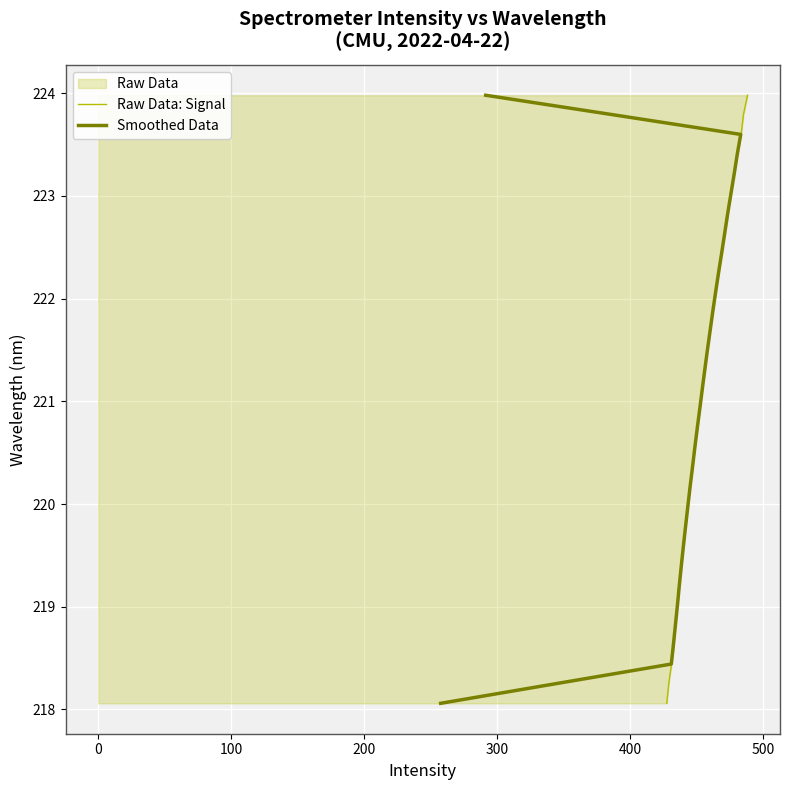

The value of Raw Data: Signal at 20 is 109.6. True or false?

False